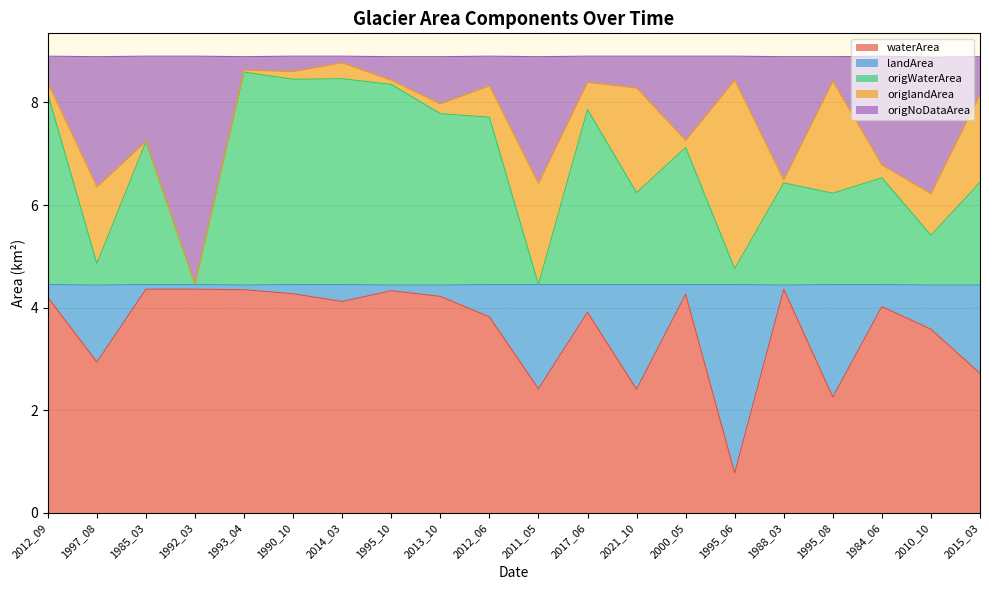

At which label does waterArea reach its minimum?

1995_06